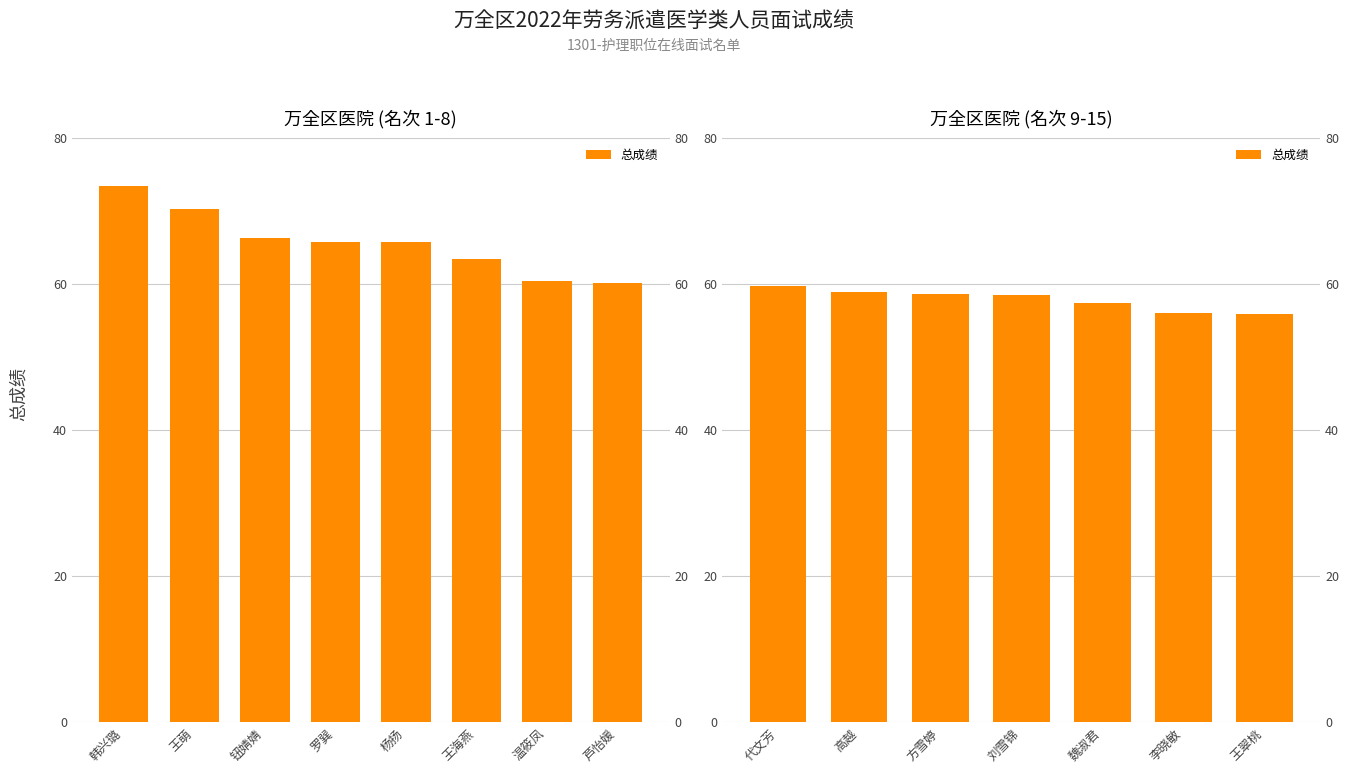

How many data points does each series have?

7